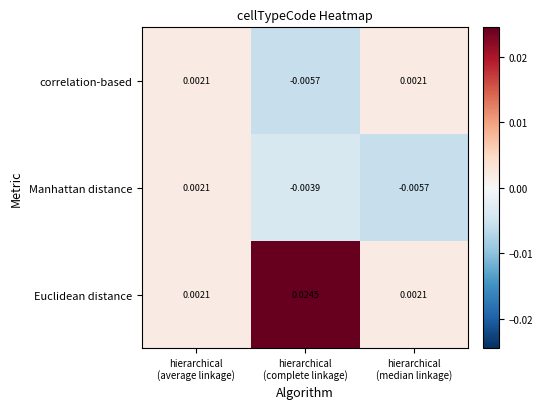

Which series has the largest total across all categories?

Euclidean distance